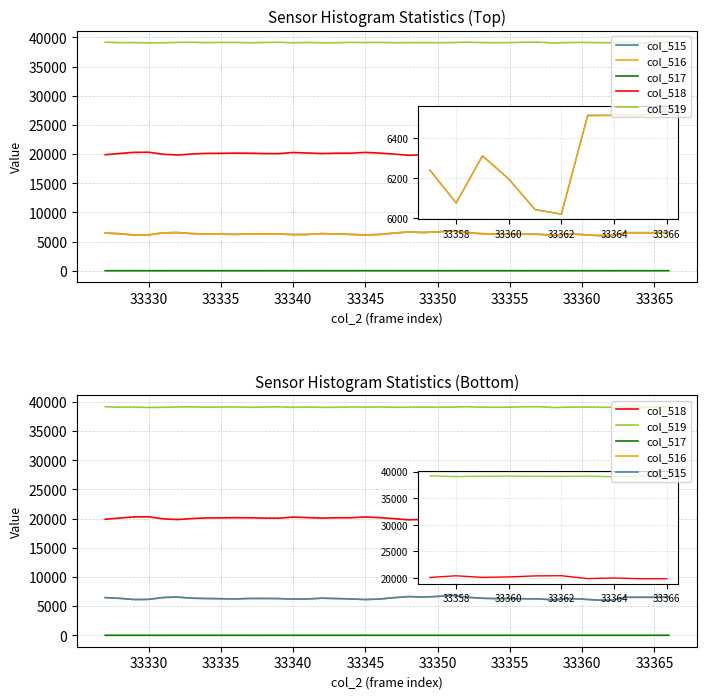

True or false: col_518 has a value of 32212 at 29.

False